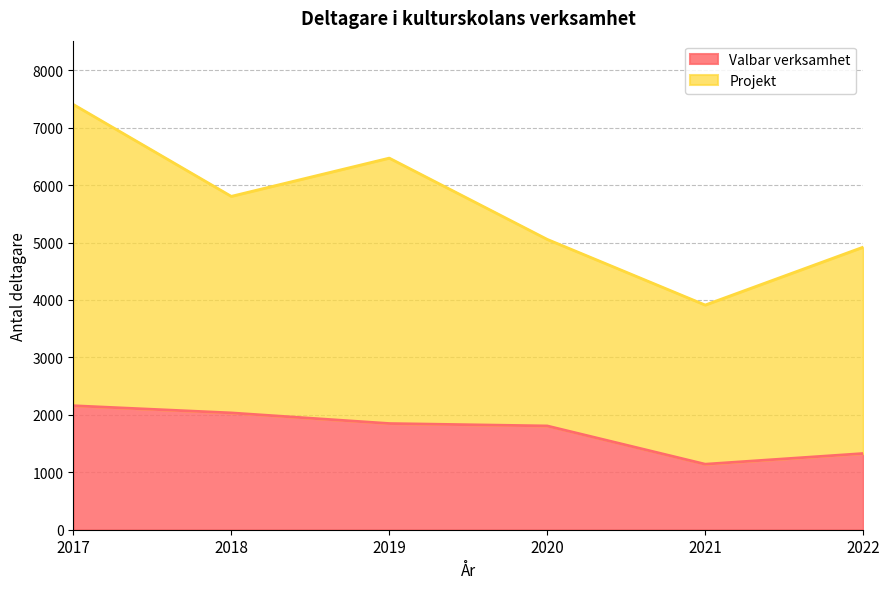

What is the approximate value at 2018, to the nearest 100?

2000